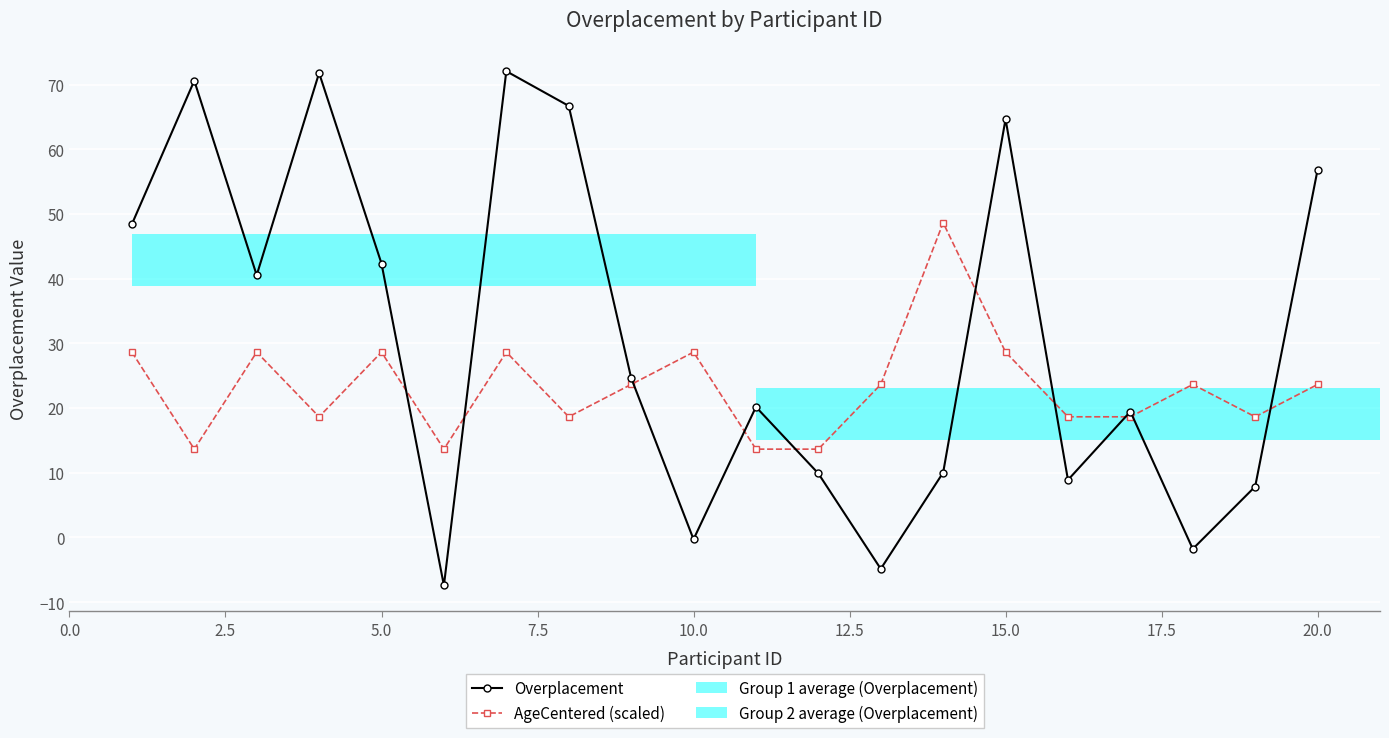

What is the sum of all AgeCentered (scaled) values?

462.9